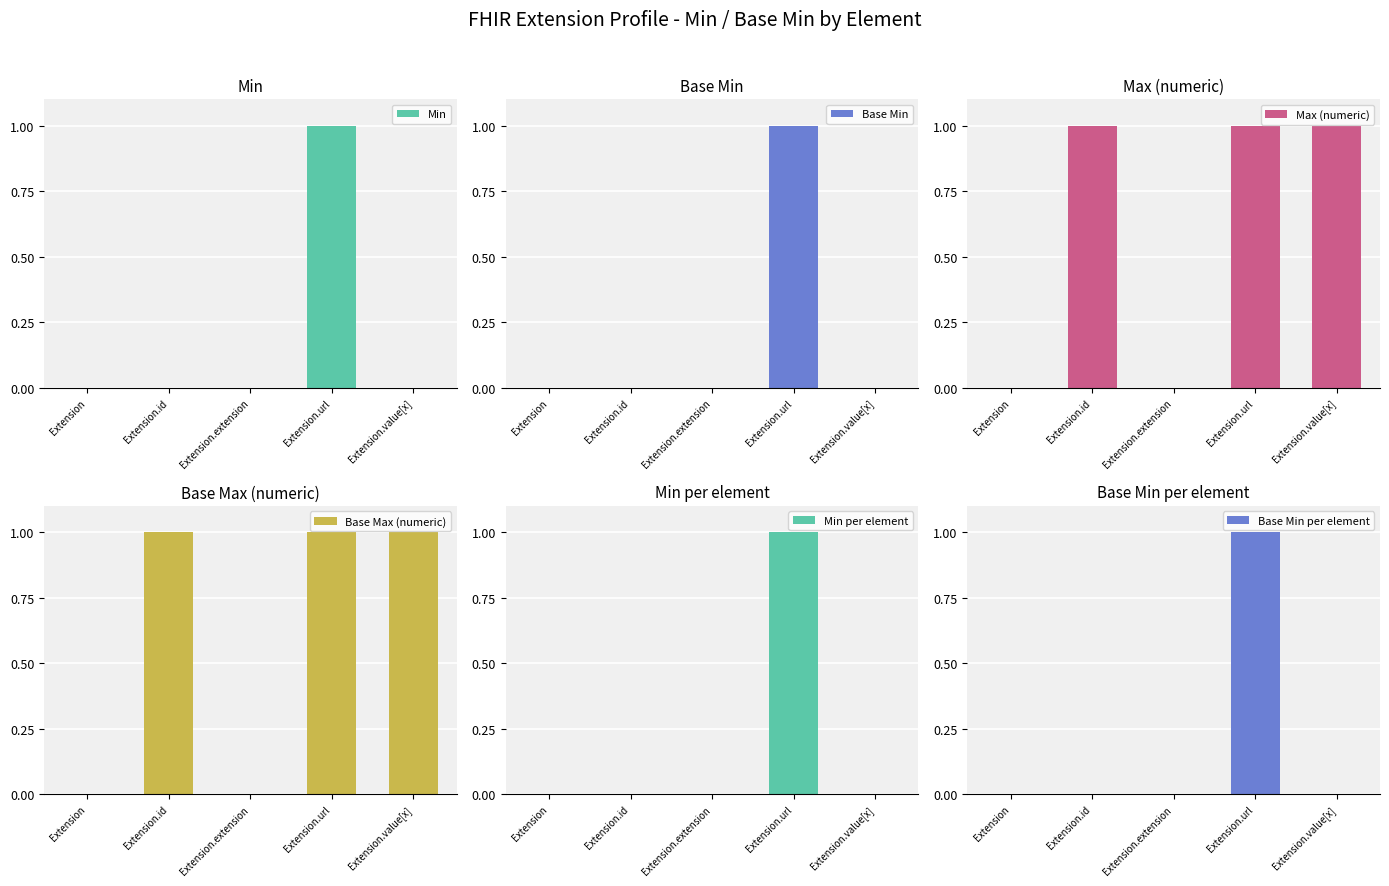

At which label is Base Min closest to 0?

Extension